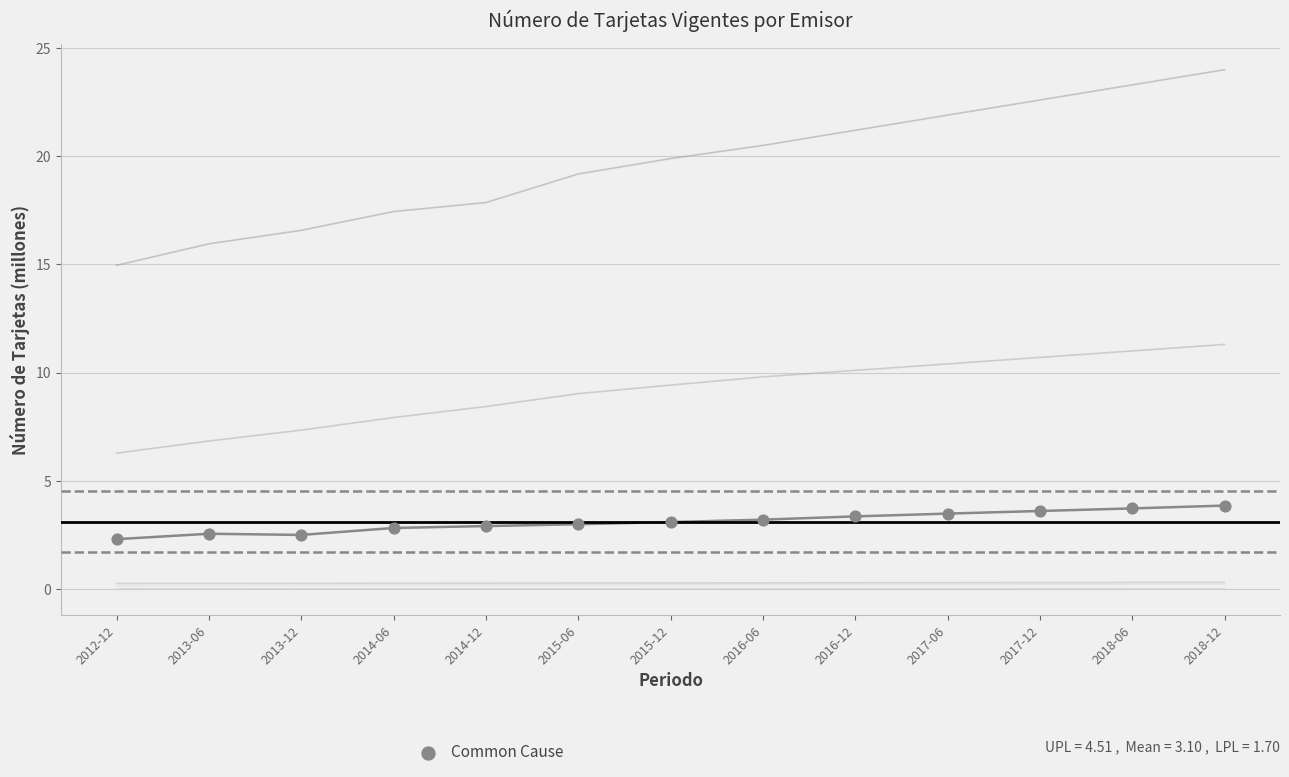

At how many categories does at least one series exceed 20?

6